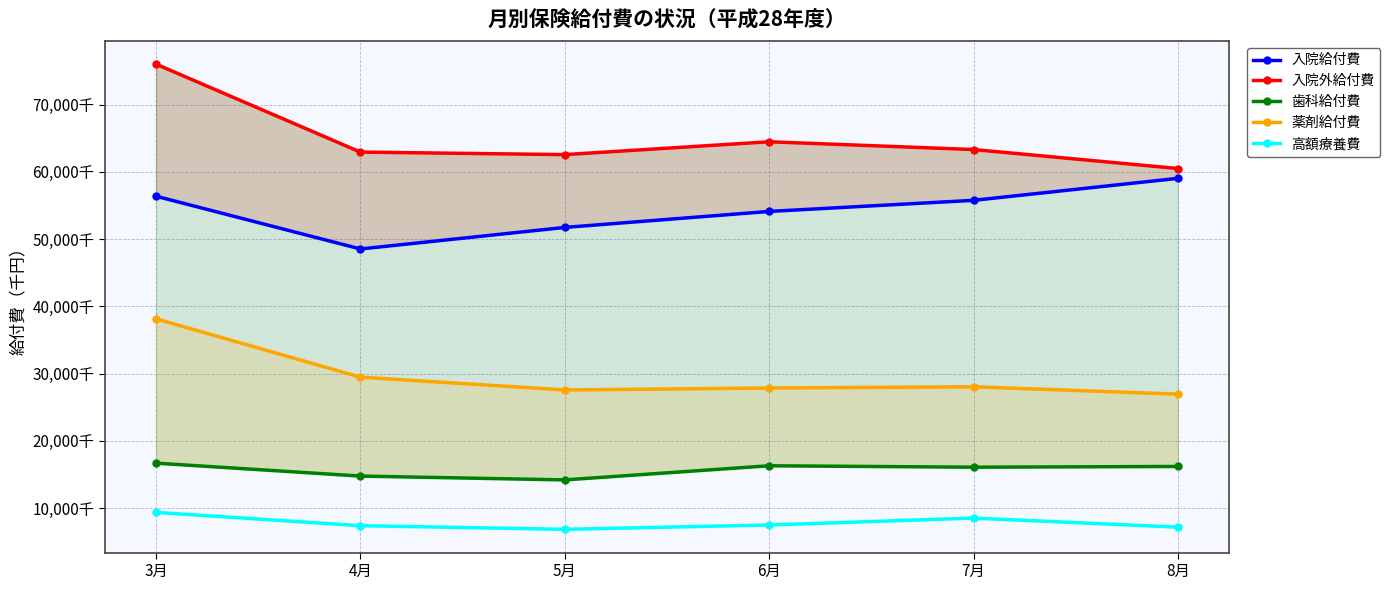

Reading left to right, transcribe all the data shown in this chart.

入院給付費: 56372633	48525957	51732075	54110193	55760360	59031236
入院外給付費: 76016145	62935927	62560339	64470270	63315870	60493910
歯科給付費: 16670121	14747900	14179621	16282222	16069638	16177516
薬剤給付費: 38141019	29463663	27557119	27848405	28029065	26938205
高額療養費: 9344802	7367951	6829143	7471538	8501386	7152438